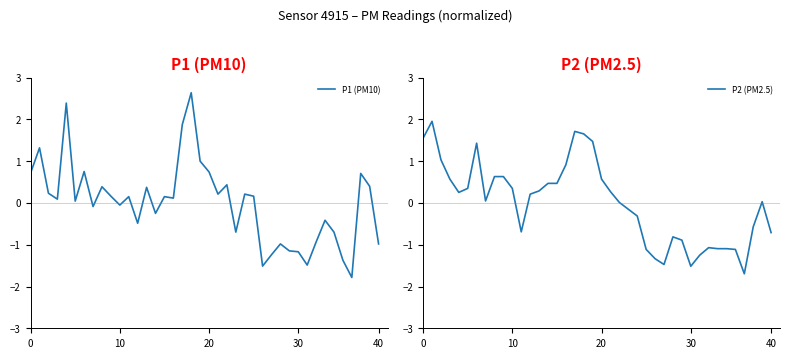

Which series has the largest total across all categories?

P1 (PM10)